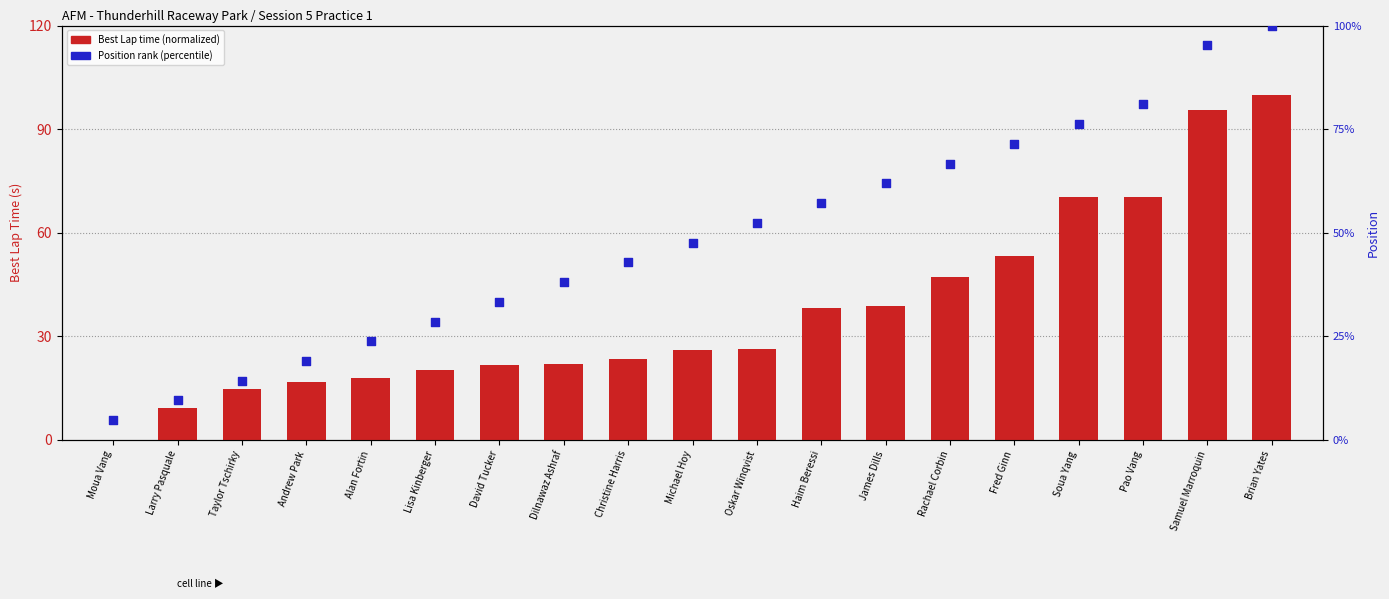

At which category is the sum across all series the highest?

Brian Yates